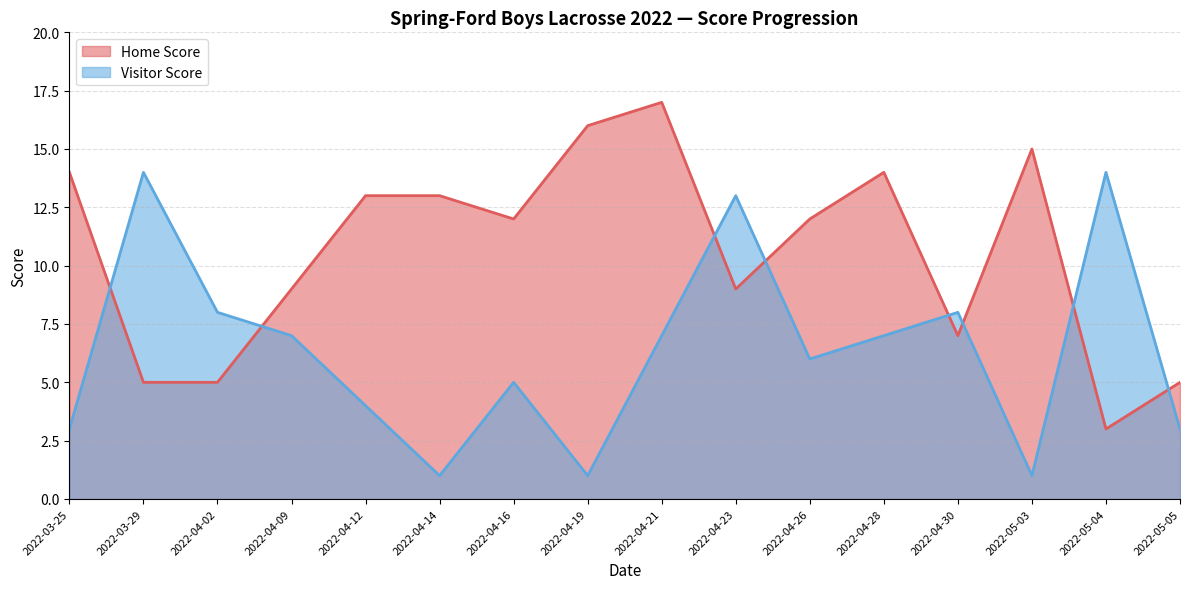

What is the difference between the highest and lowest values at 2022-04-19?

15